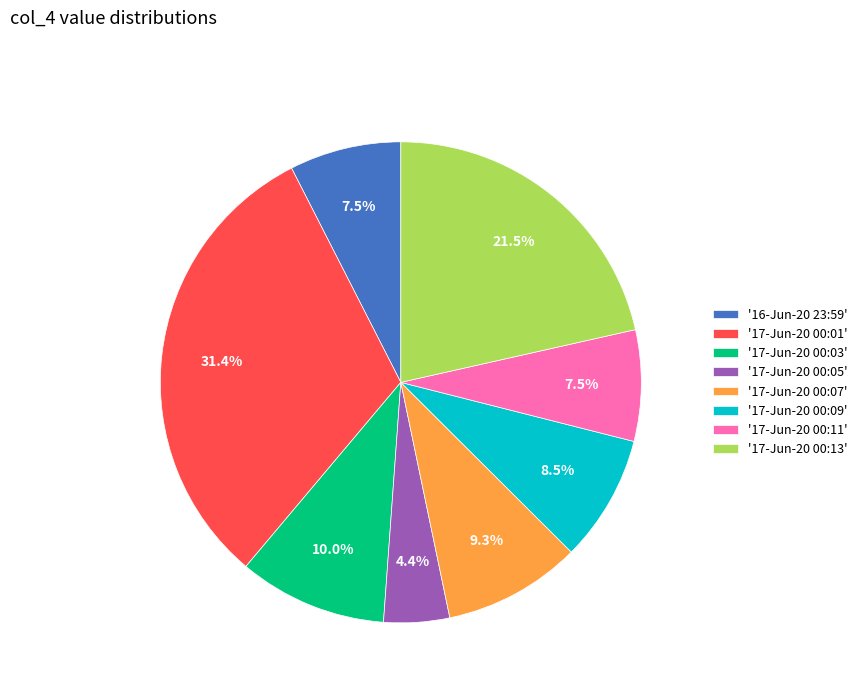

Which slice is the smallest?

'17-Jun-20 00:05'